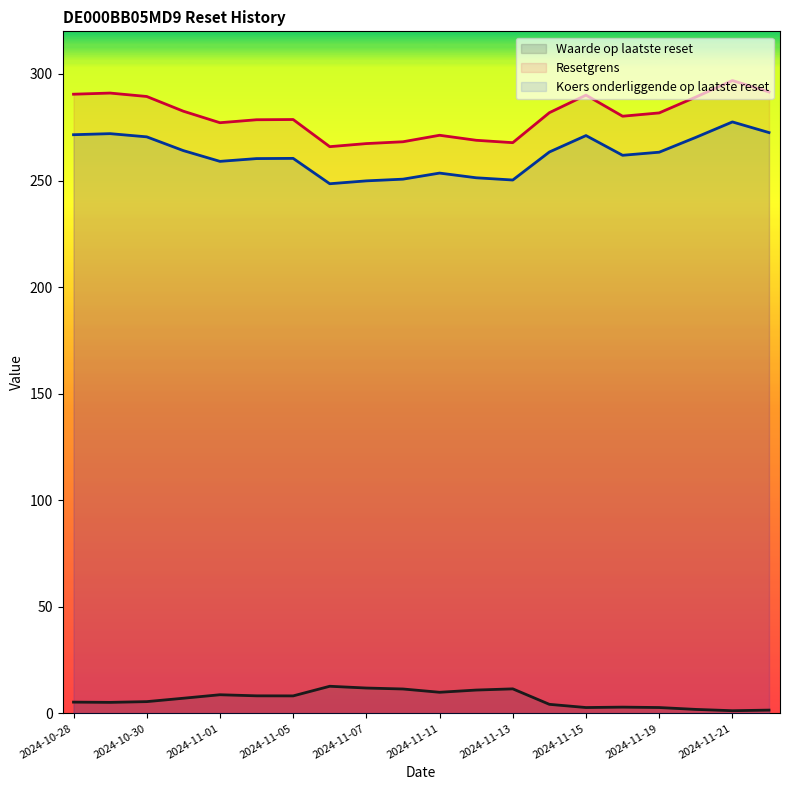

What is the greatest value displayed?

296.9